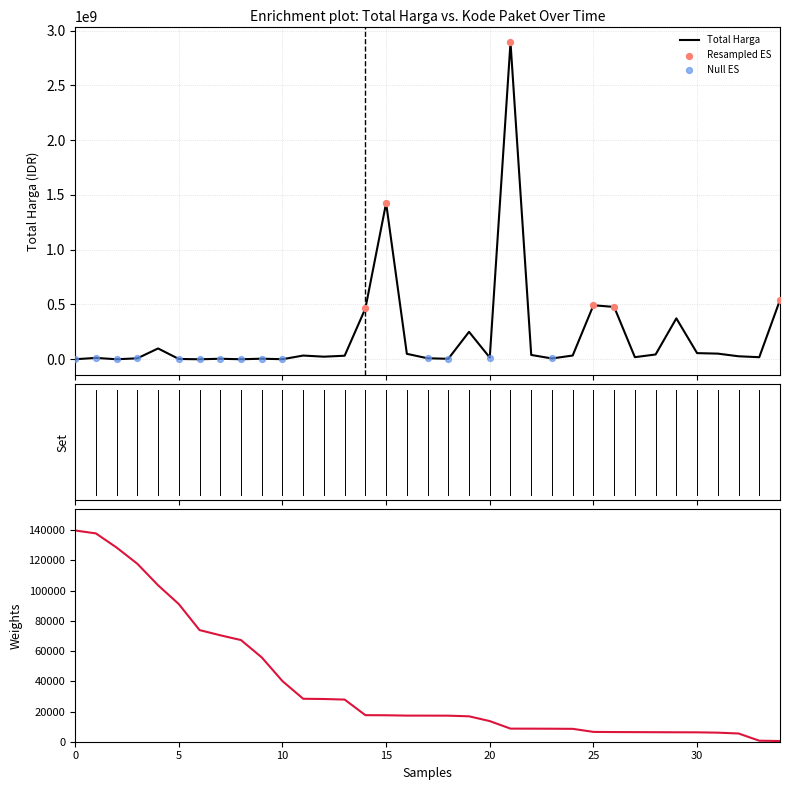

Which series has the largest total across all categories?

Total Harga